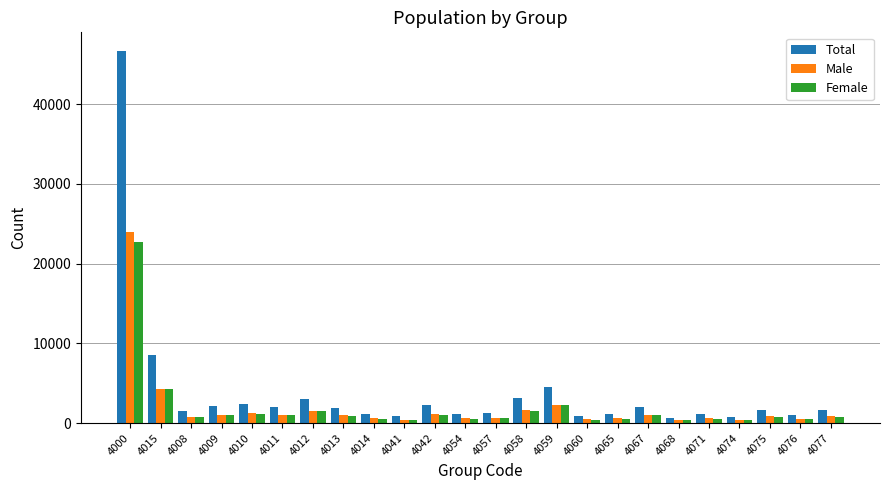

Which label corresponds to the largest value in the chart?

4000